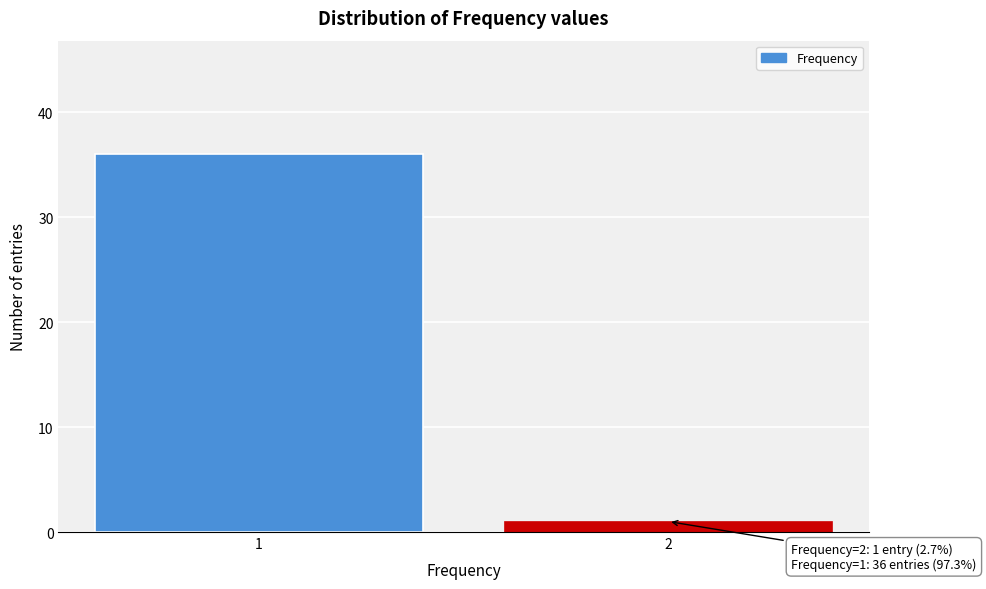

Reading left to right, extract all data points from this chart.

36	1